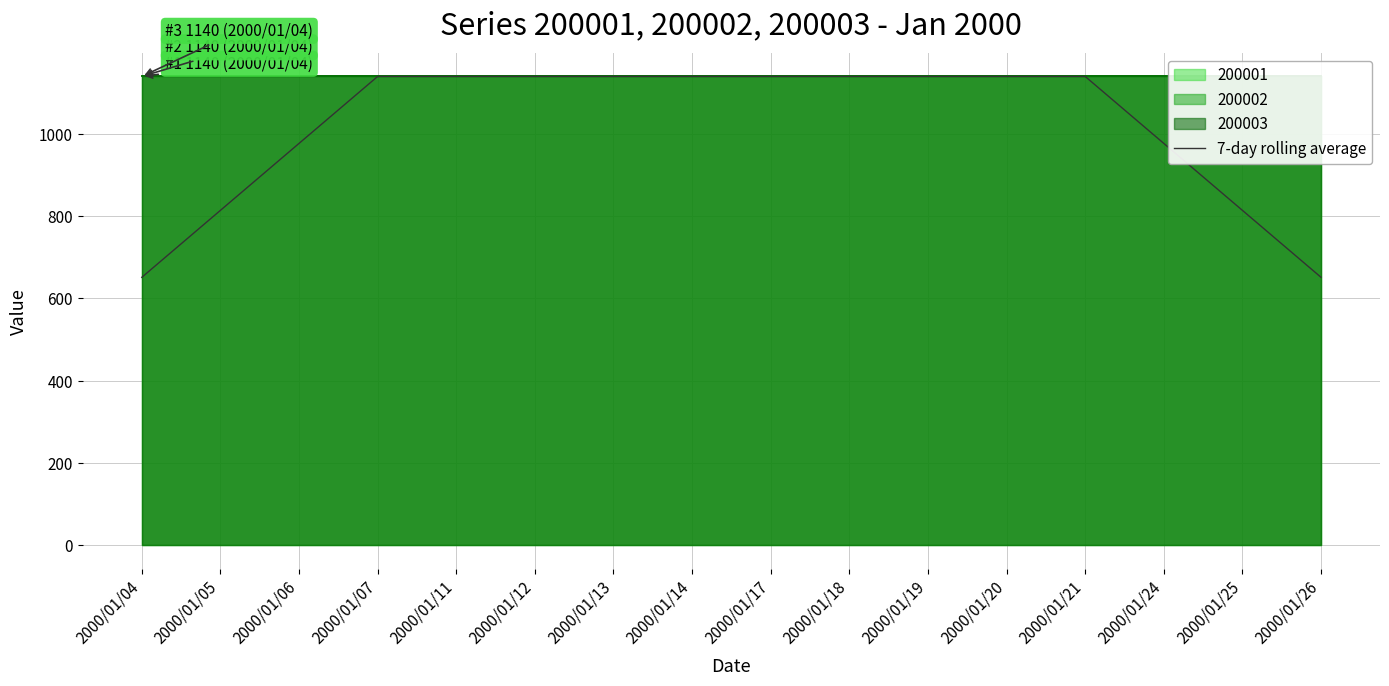

What is the maximum value shown in the chart?

1140.0